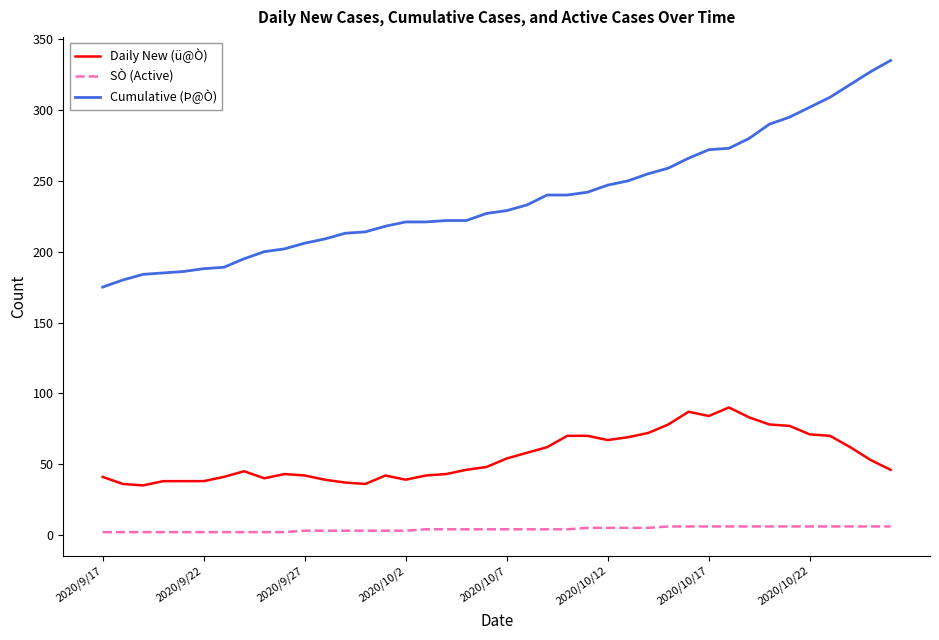

Which series has the largest total across all categories?

Cumulative (Þ@Ò)